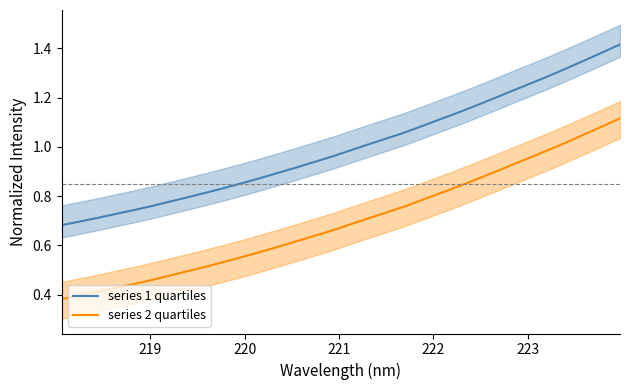

What are all the series names shown in the legend?

series 1 quartiles, series 2 quartiles